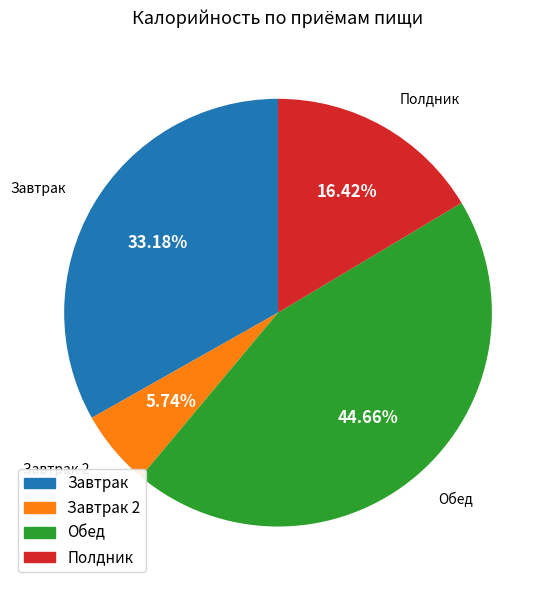

Is there any slice that represents more than half of the pie?

No